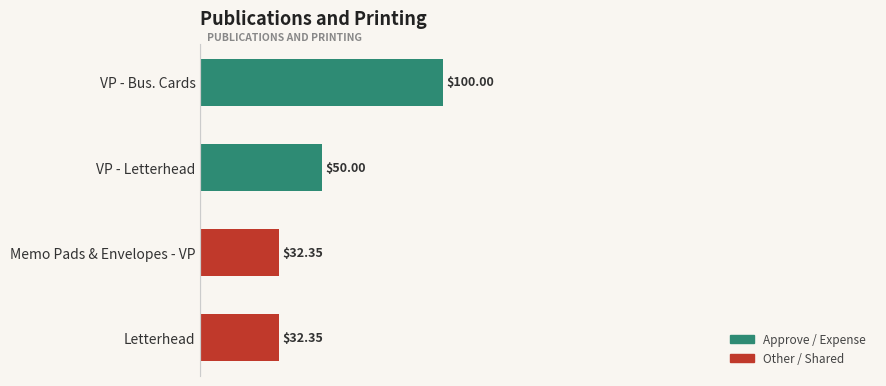

At which category does the chart reach its peak across all series?

VP - Bus. Cards